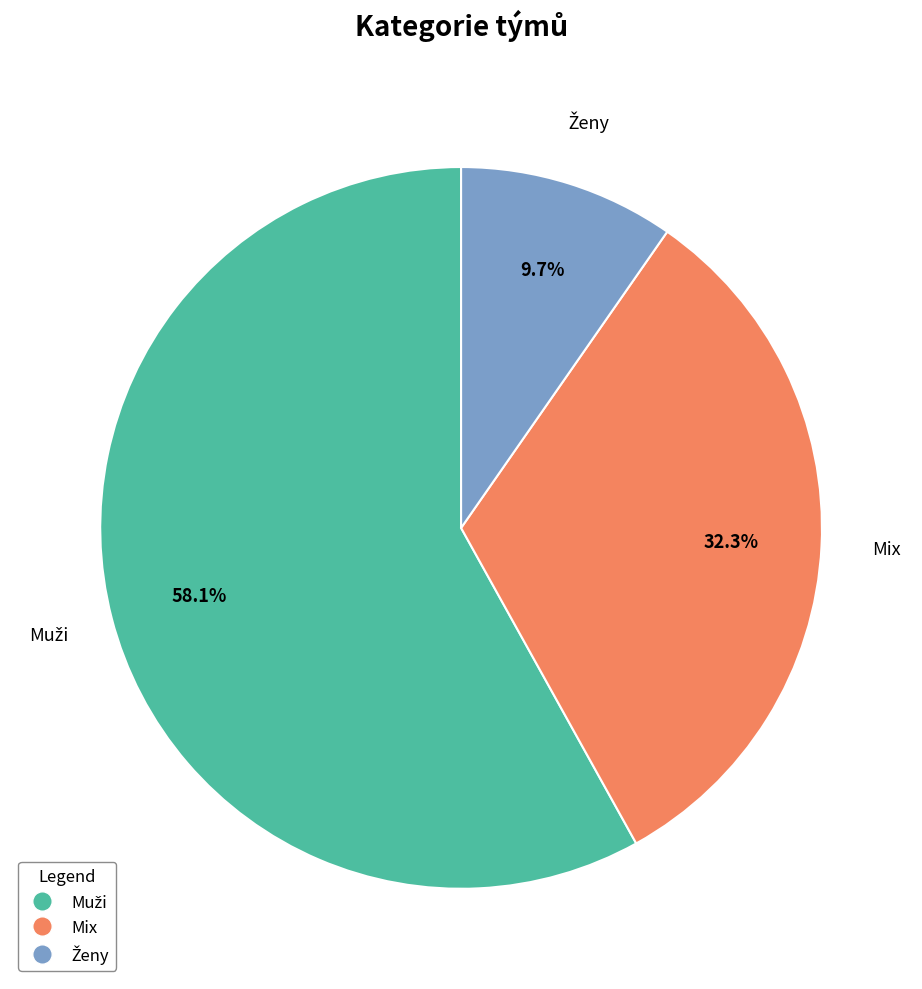

What portion of the pie excludes Mix?

67.7%